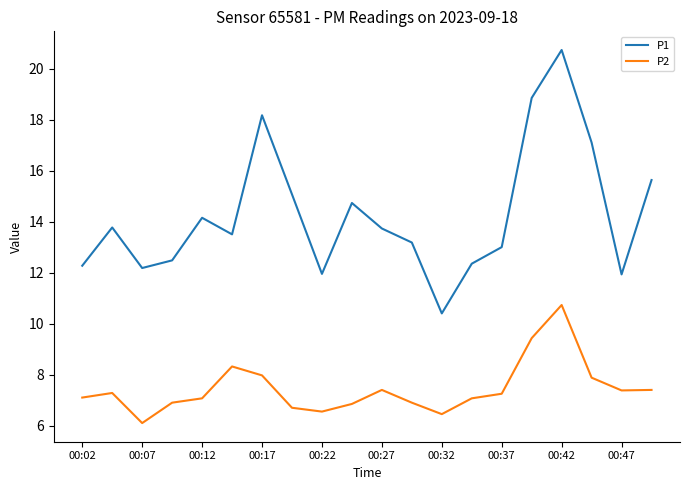

True or false: P2 and P1 intersect in this chart.

False